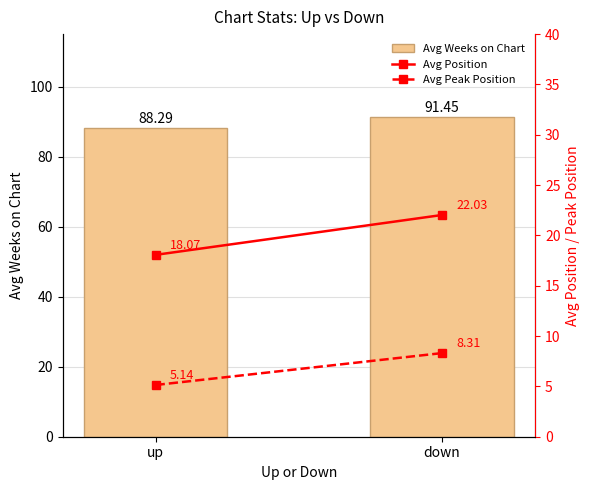

Which series has the largest range (max minus min)?

Avg Position